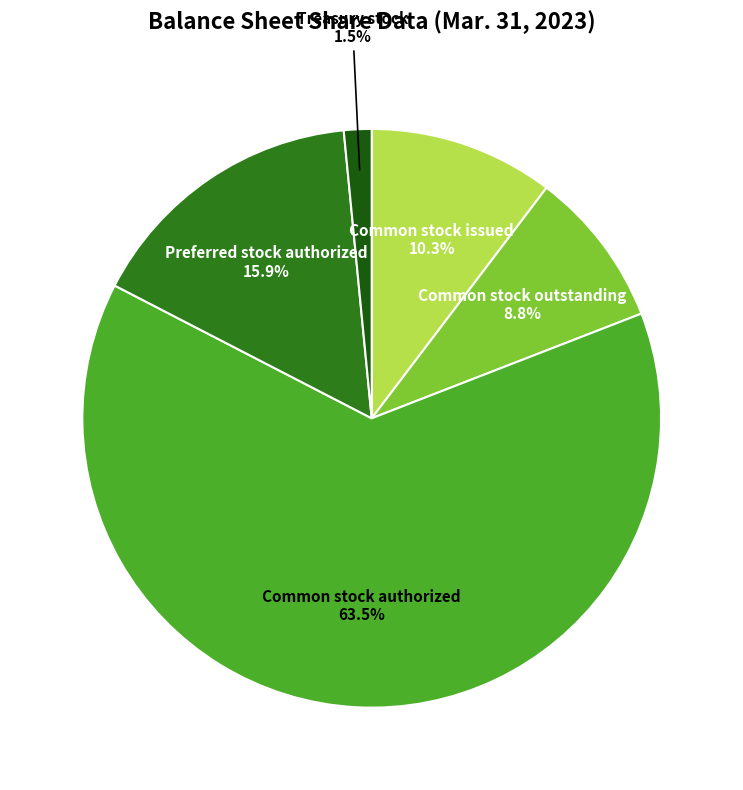

How many slices are in this pie chart?

5